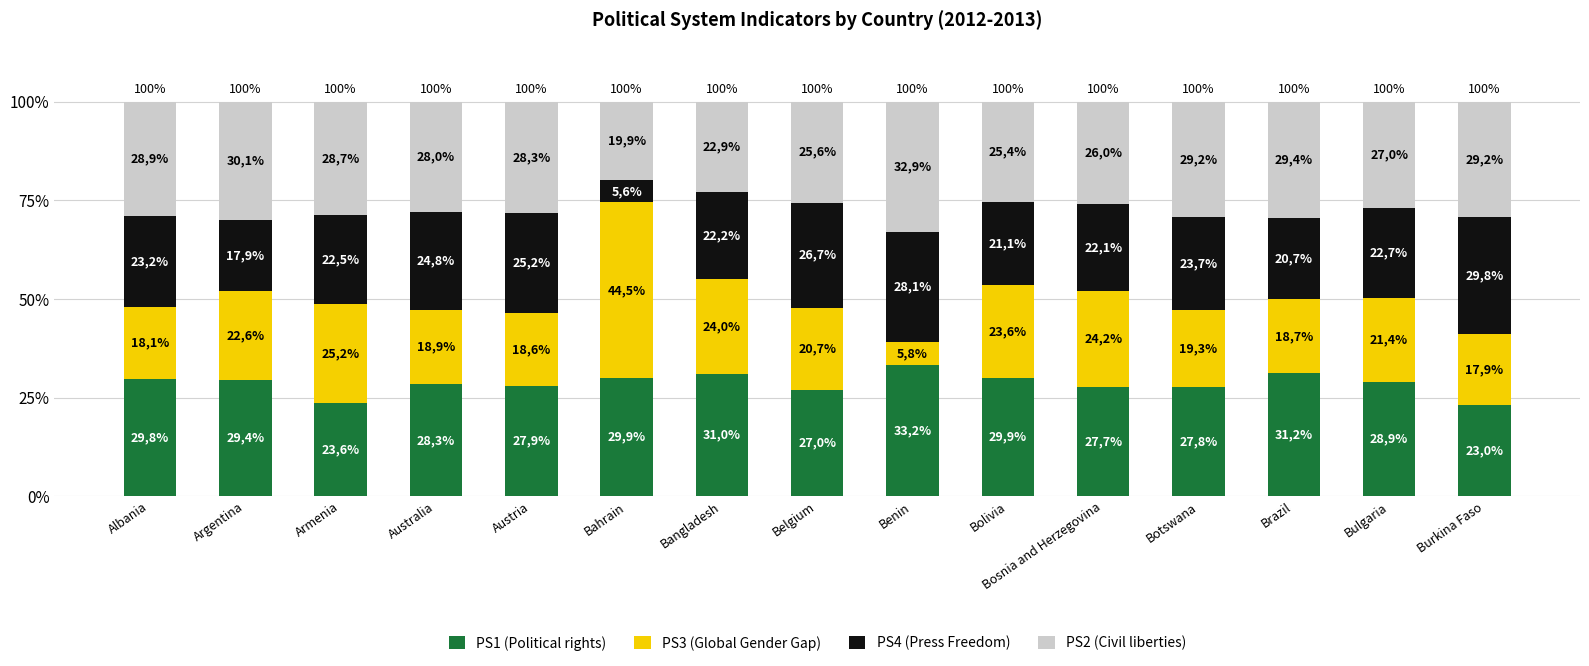

Which series has the largest total across all categories?

PS1 (Political rights)